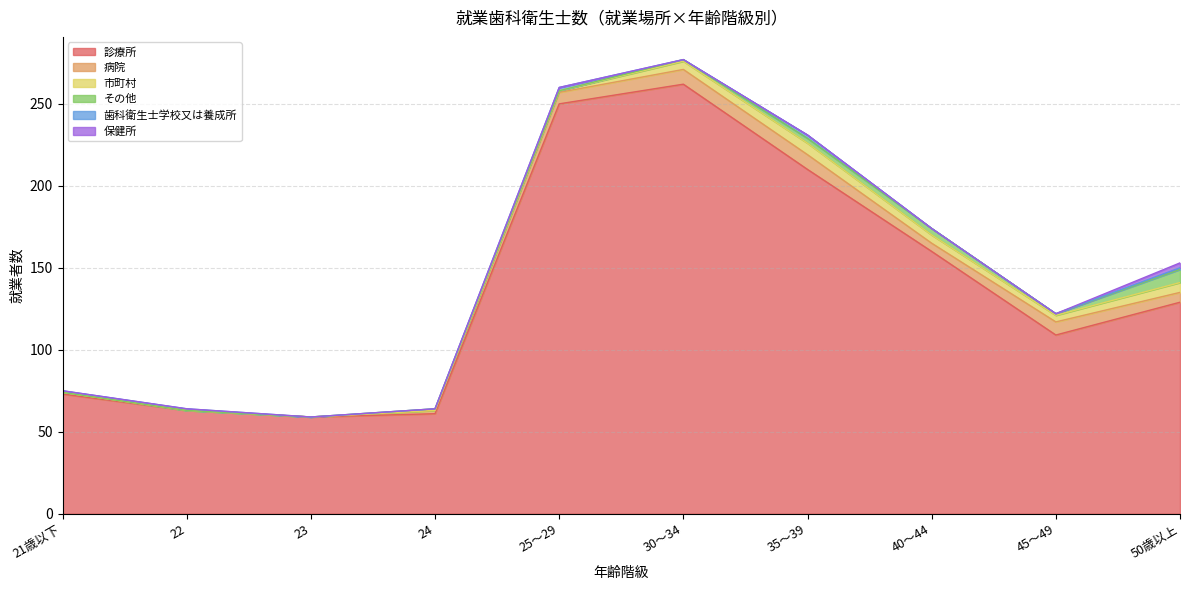

Is it true that 保健所 equals 2 at 21歳以下?

False